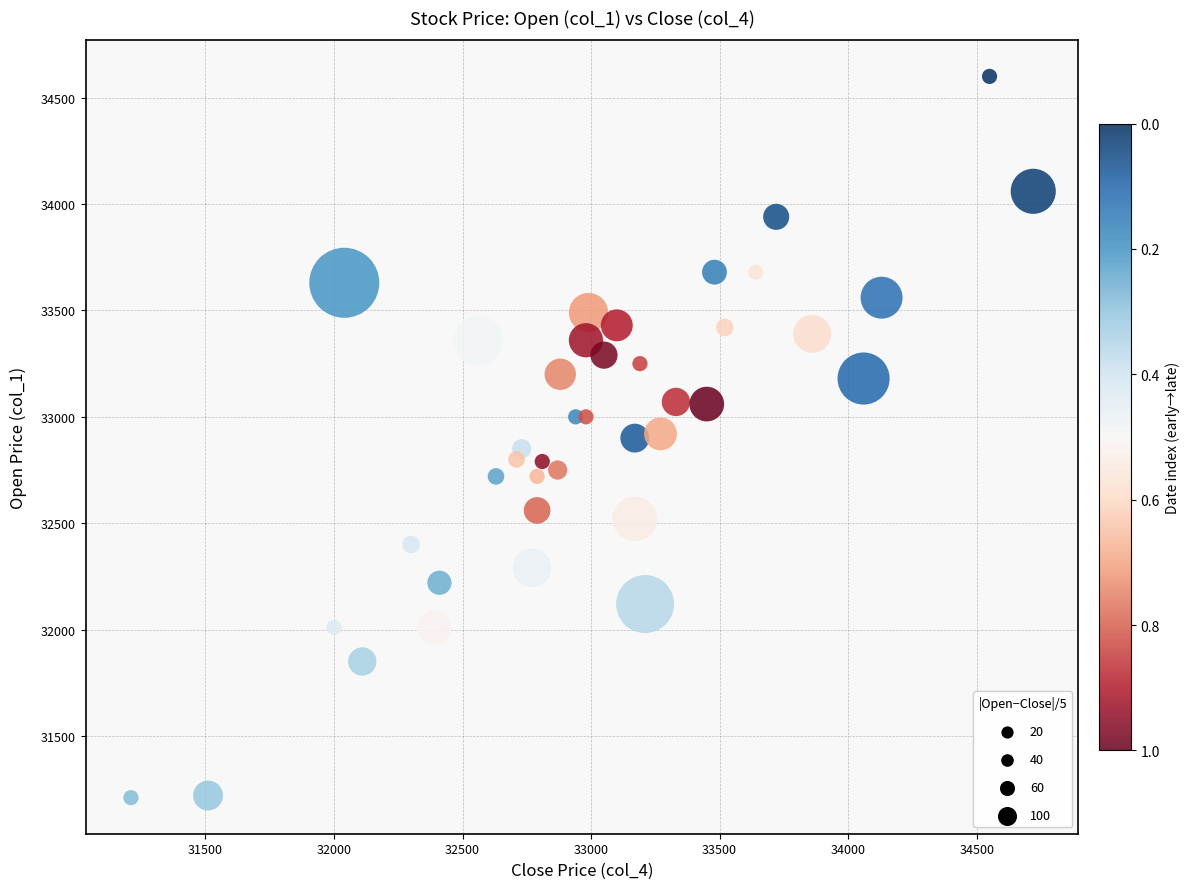

What is the range of Y values (max minus min)?

3390